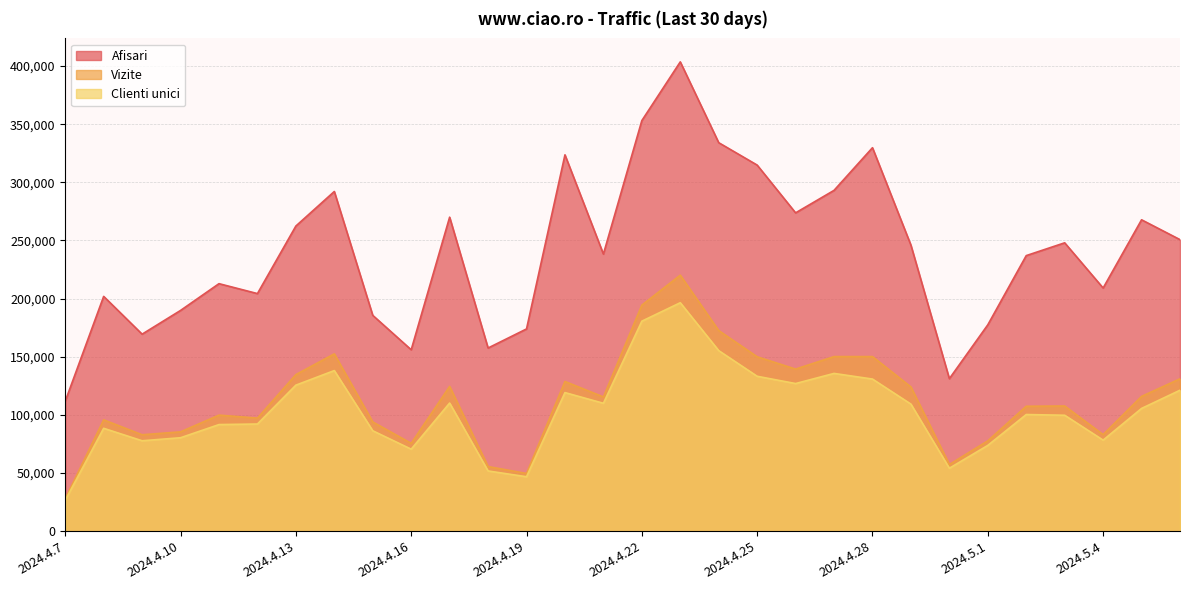

Reading left to right, extract all data points from this chart.

Afisari: 111719	201915	169423	189825	212855	204318	262421	292137	185603	156007	270047	157506	173912	323660	238302	353111	403615	334108	314844	273760	293104	329790	245986	131136	177451	236984	247994	209110	267795	250718
Vizite: 27841	95721	82906	85409	99796	97244	134641	152488	93941	75525	124484	55569	49600	128708	115428	194407	220158	172531	149982	139385	150140	150133	124026	57307	77688	107421	107645	83045	115899	131030
Clienti unici: 26536	88453	77738	80336	91661	92147	125566	138100	86340	70496	110178	51770	46793	119165	109988	180582	196458	155268	133201	126943	135660	130807	109256	54110	73751	100299	99678	78280	105544	121205